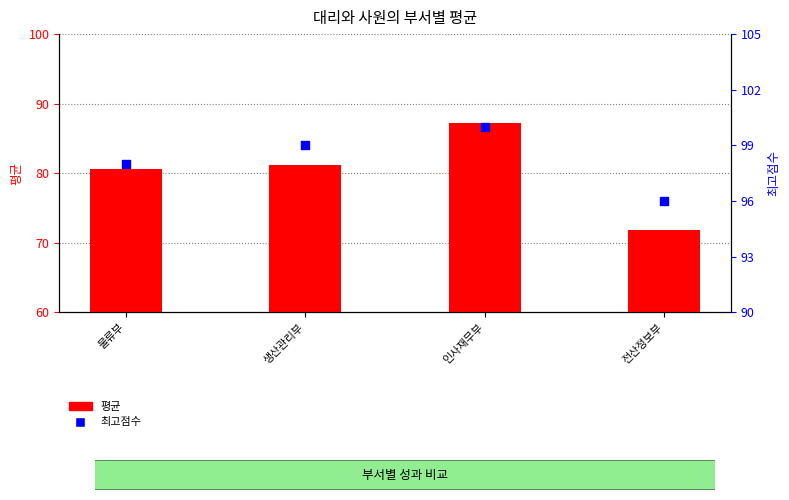

What are all the series names shown in the legend?

평균, 최고점수